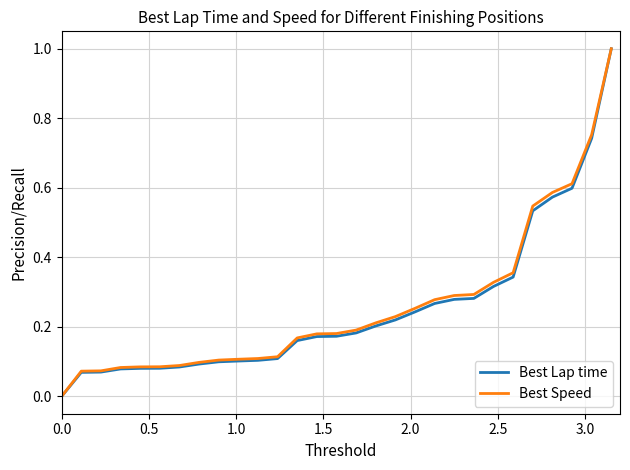

What are all the series names shown in the legend?

Best Lap time, Best Speed